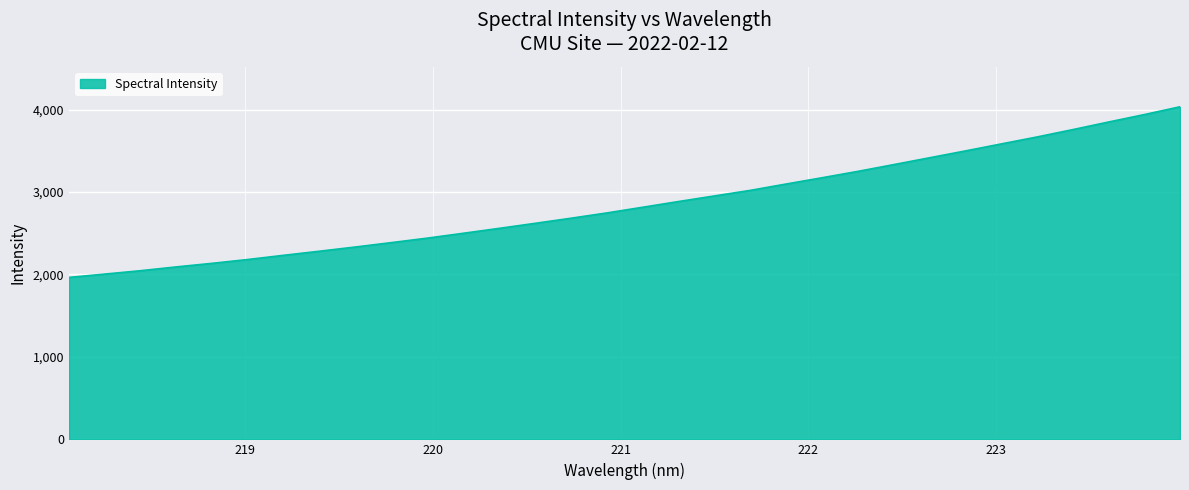

Reading left to right, what are all the values shown in this chart?

1963.9	2004.4	2045.6	2091.7	2135.2	2181.8	2232.8	2282.6	2333.6	2386.6	2440.9	2499.6	2559.1	2620.0	2681.9	2746.0	2815.0	2884.4	2952.1	3019.6	3096.6	3172.4	3249.7	3331.6	3414.5	3497.4	3582.3	3666.7	3756.1	3848.2	3938.5	4033.3